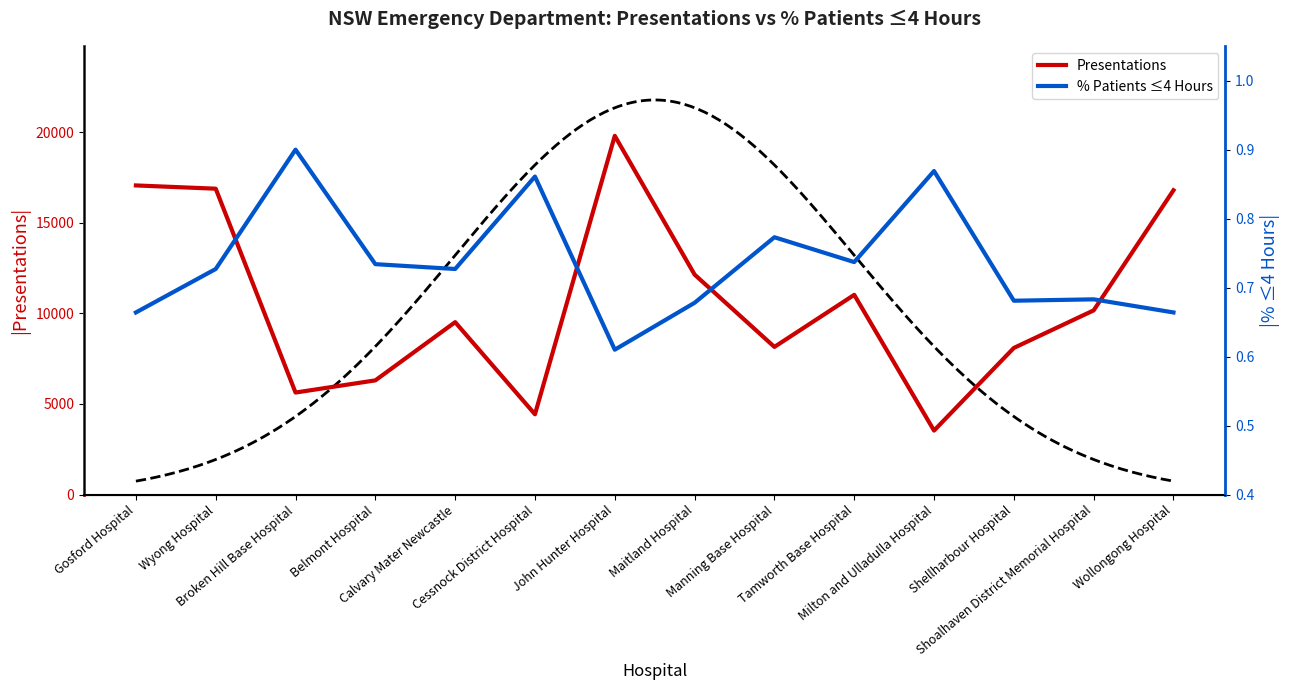

Is the value of Presentations at Wollongong Hospital greater than the value of % 4 hours or less at John Hunter Hospital?

Yes